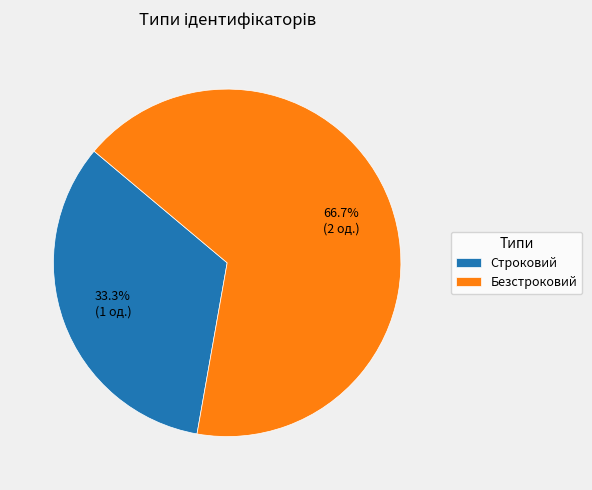

Do Строковий and Безстроковий together represent more than half of the pie?

Yes